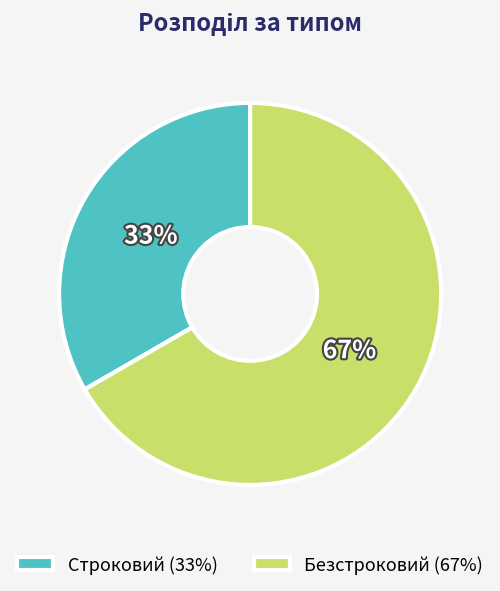

Is it true that Безстроковий is 76% of the pie?

False